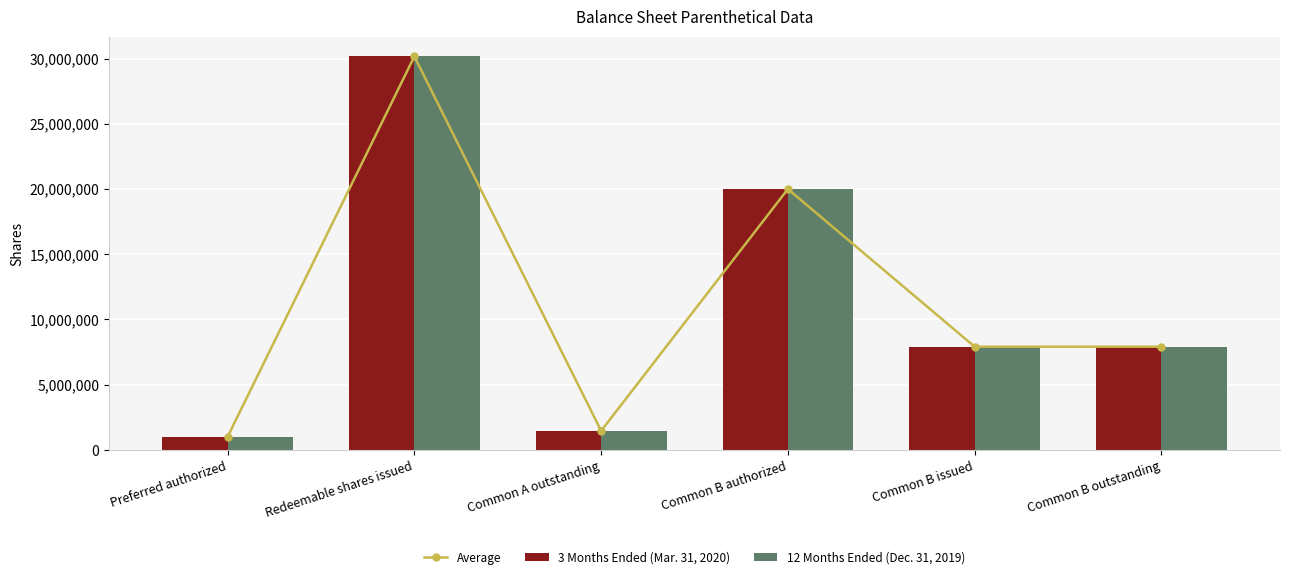

What is the difference between the maximum and minimum values in the 12 Months Ended (Dec. 31, 2019) series?

29181451